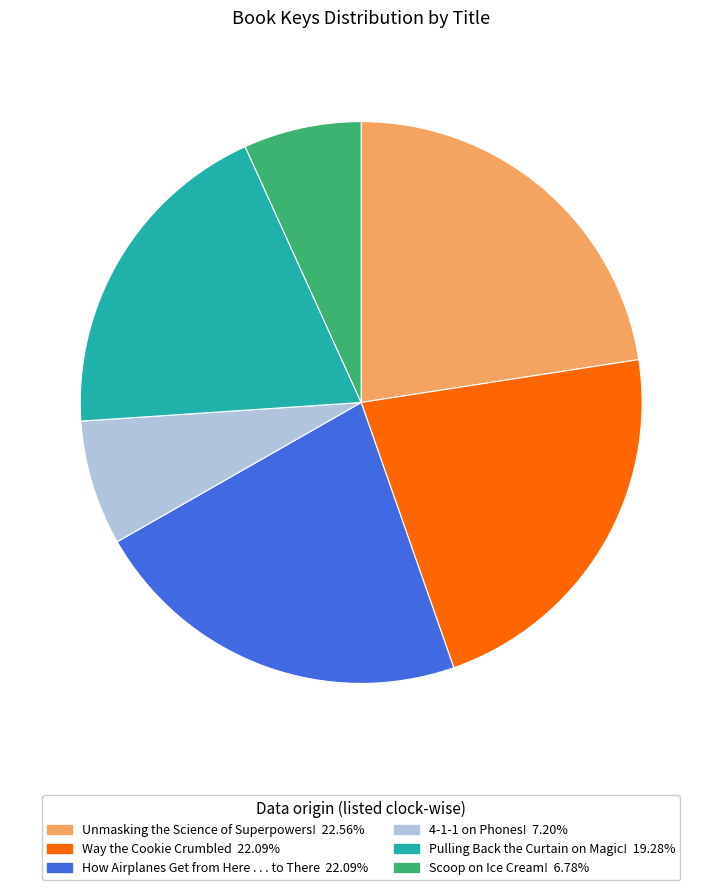

Is there any slice that represents more than half of the pie?

No